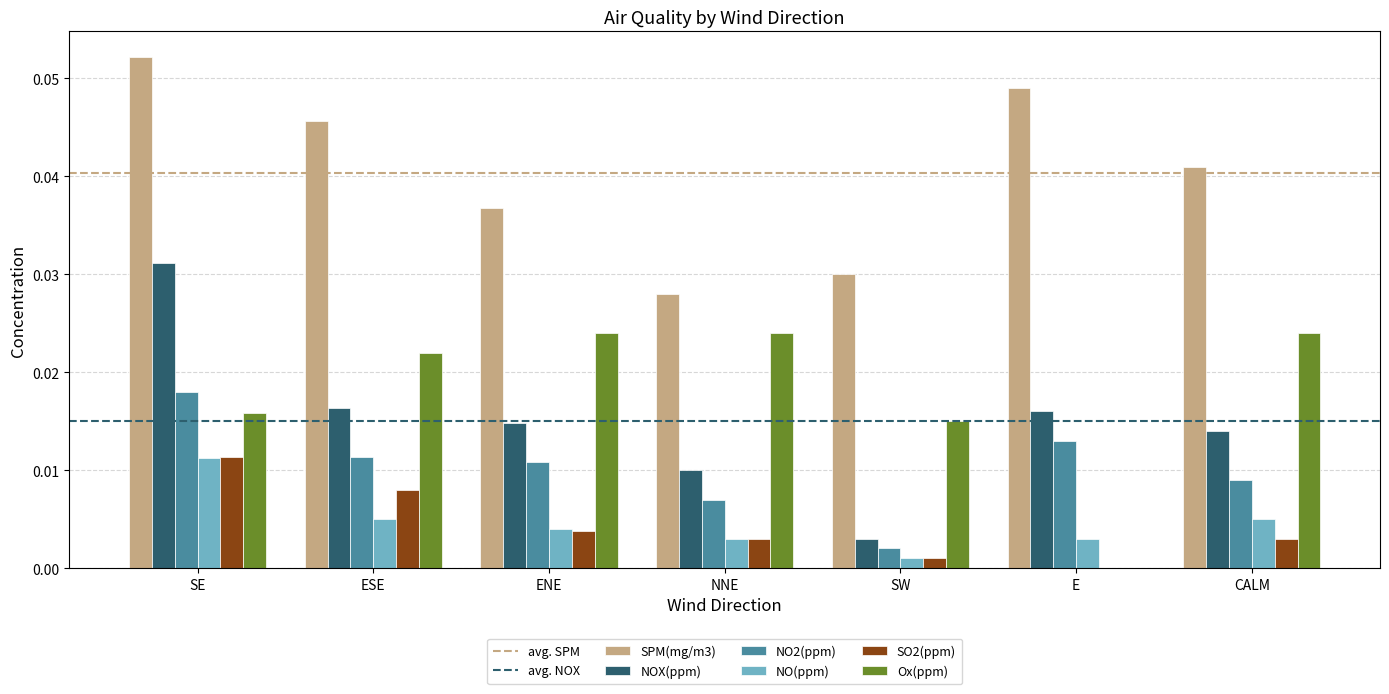

True or false: Ox(ppm) has a value of 0.0 at E.

True